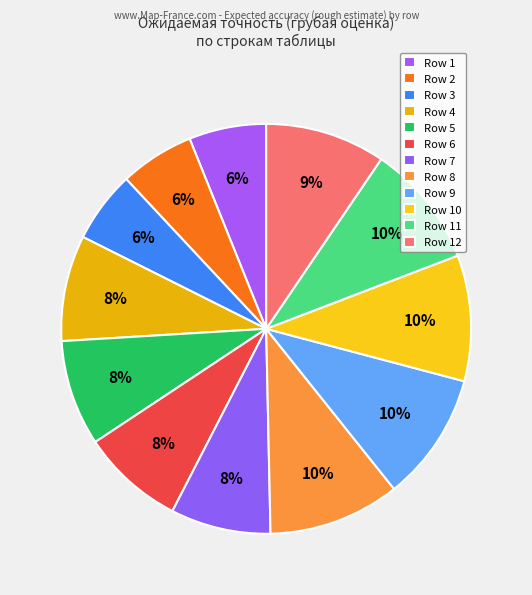

How many segments does this pie chart have?

12